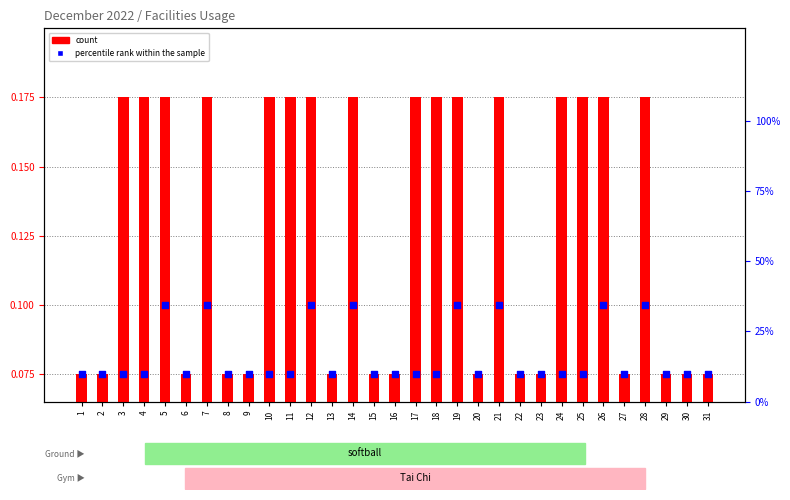

At which category is the sum across all series the highest?

5